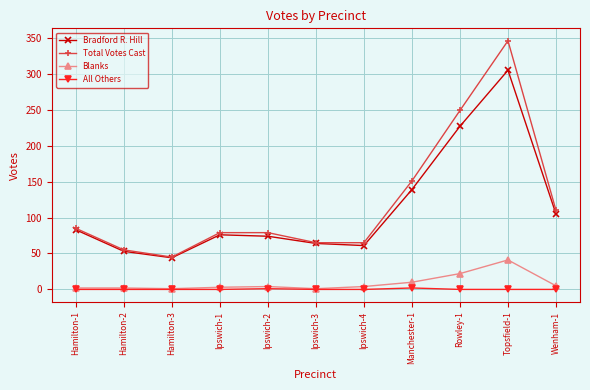

The value of Bradford R. Hill at Ipswich-3 is 64. True or false?

True